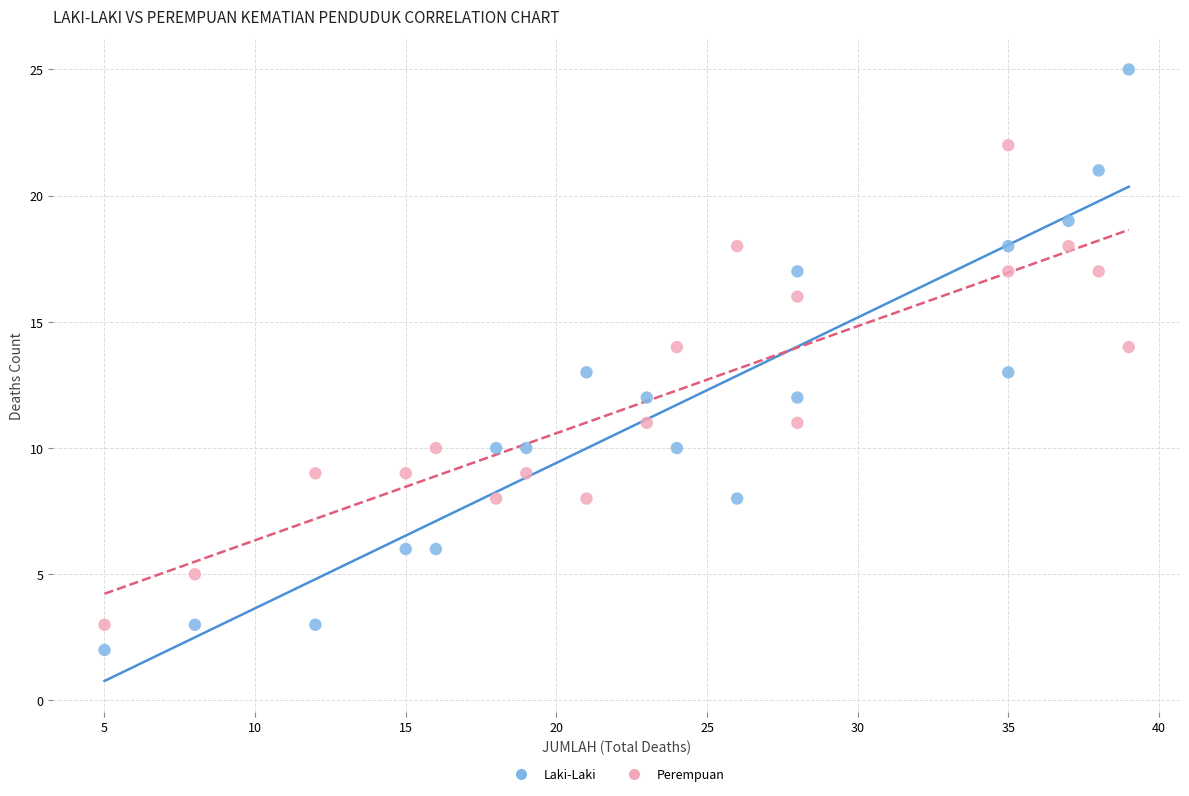

Across all data points, what is the range of Y values (max minus min)?

23